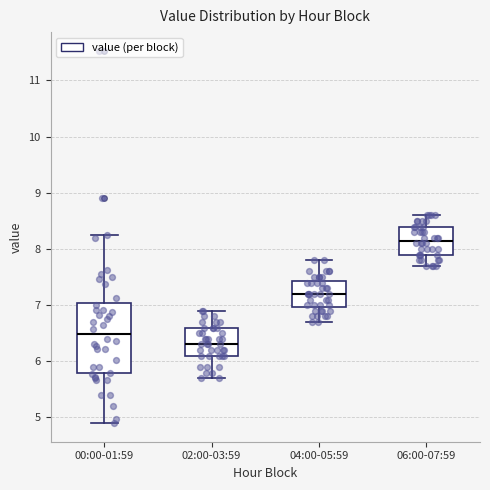

Comparing the boxes themselves (not the whiskers), which one is the tallest?

00:00-01:59